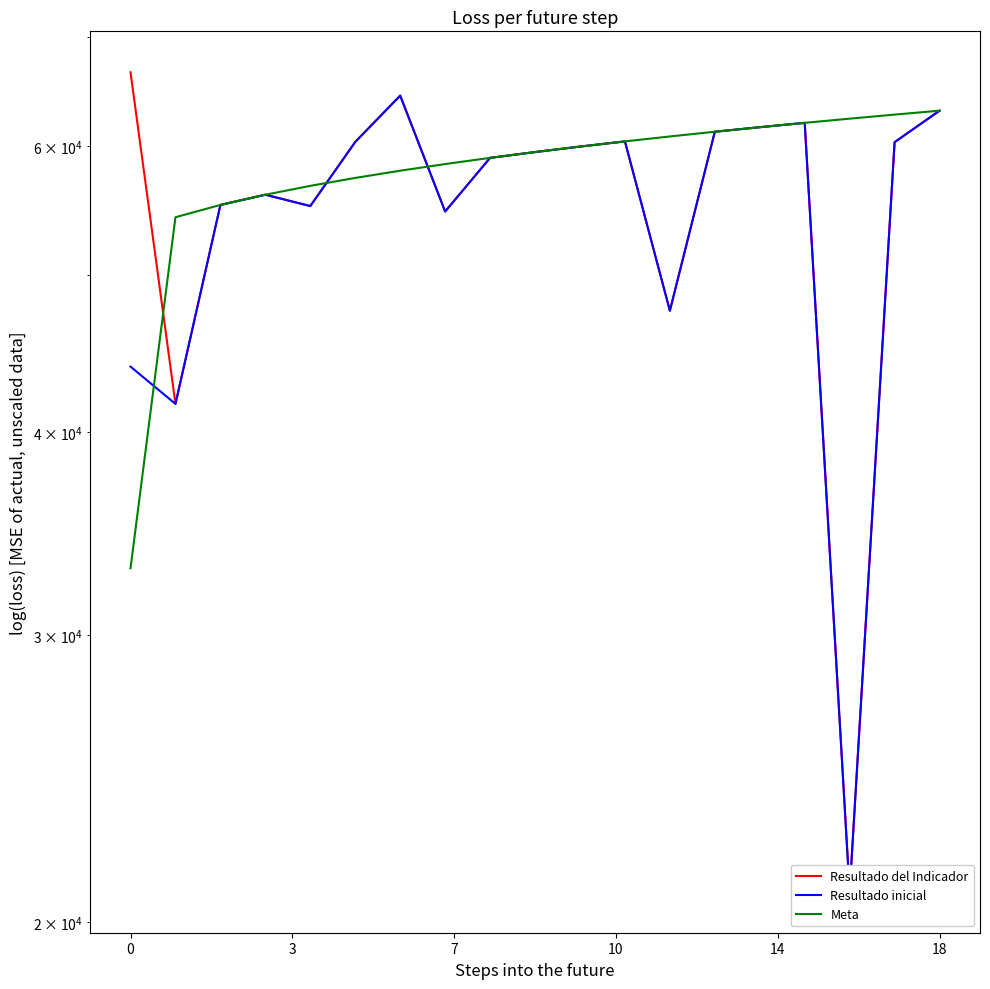

What are all the series names shown in the legend?

Resultado del Indicador, Resultado inicial, Meta